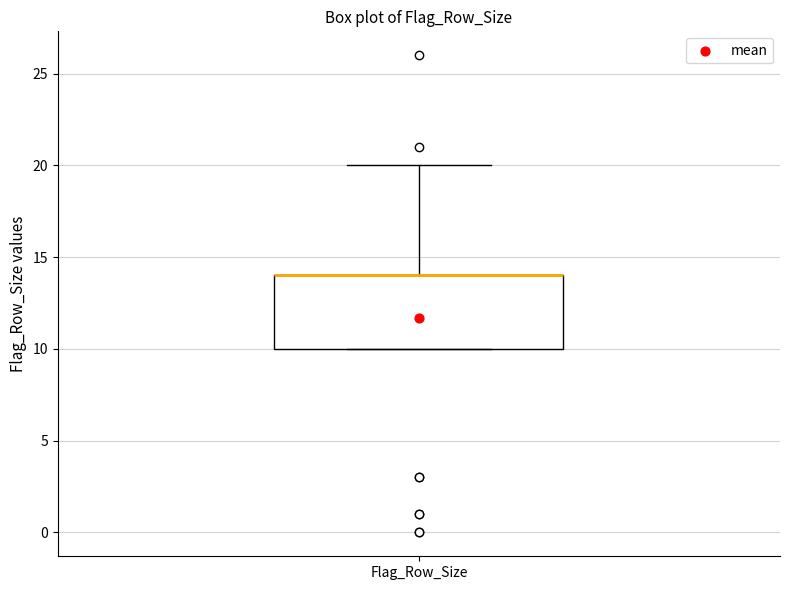

Read this box plot against the y-axis: the position of the median line, the range covered by the box, and the ends of both whiskers. The values are not printed on the chart, so give them approximately, as read against the axis.

median 14 (drawn on the box's upper edge), box 10 to 14, whiskers 10 to 20